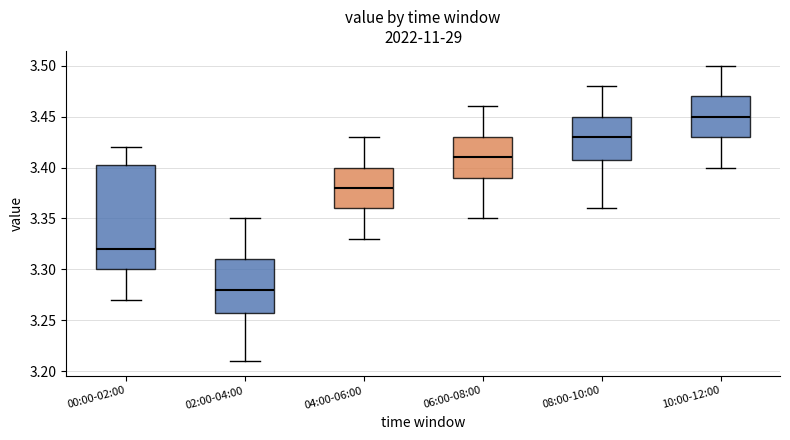

Reading left to right, read every box against the y-axis: the position of its median line, the range the box covers, and the ends of its whiskers. The values are not printed on the chart, so give them approximately, as read against the axis.

00:00-02:00: median 3.320, box 3.300 to 3.405, whiskers 3.270 to 3.420
02:00-04:00: median 3.280, box 3.260 to 3.310, whiskers 3.210 to 3.350
04:00-06:00: median 3.380, box 3.360 to 3.400, whiskers 3.330 to 3.430
06:00-08:00: median 3.410, box 3.390 to 3.430, whiskers 3.350 to 3.460
08:00-10:00: median 3.430, box 3.410 to 3.450, whiskers 3.360 to 3.480
10:00-12:00: median 3.450, box 3.430 to 3.470, whiskers 3.400 to 3.500